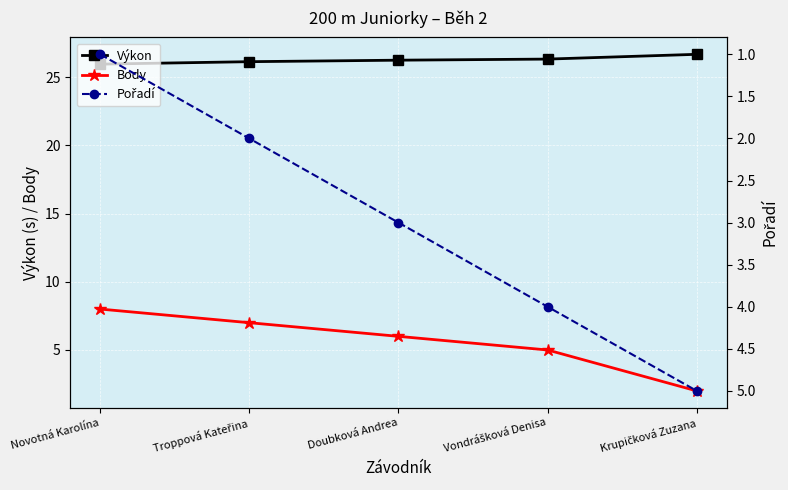

What are all the series names shown in the legend?

Výkon, Body, Pořadí